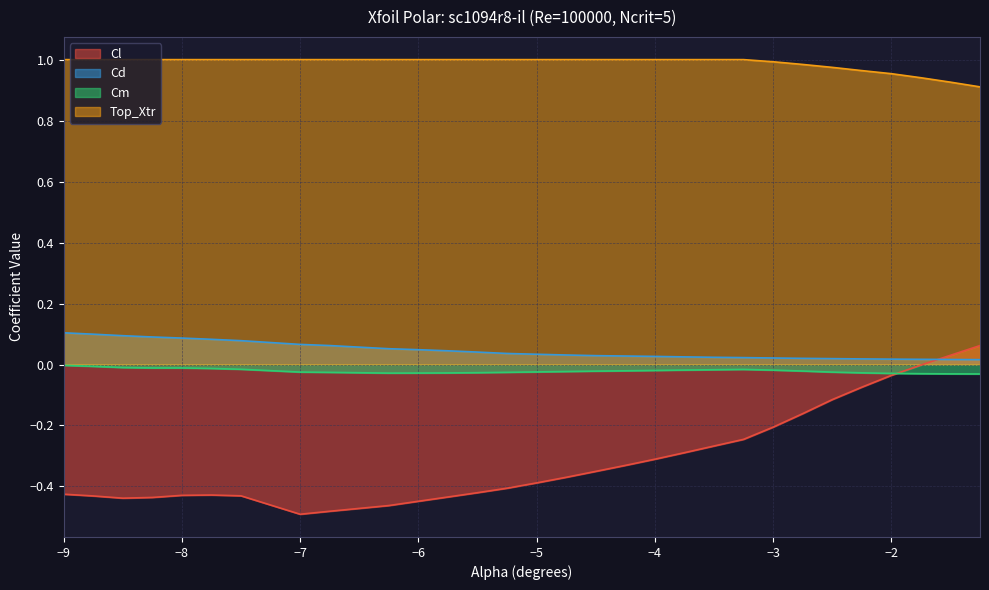

At −9, list the series in order from largest to smallest.

Top_Xtr, Cd, Cm, Cl